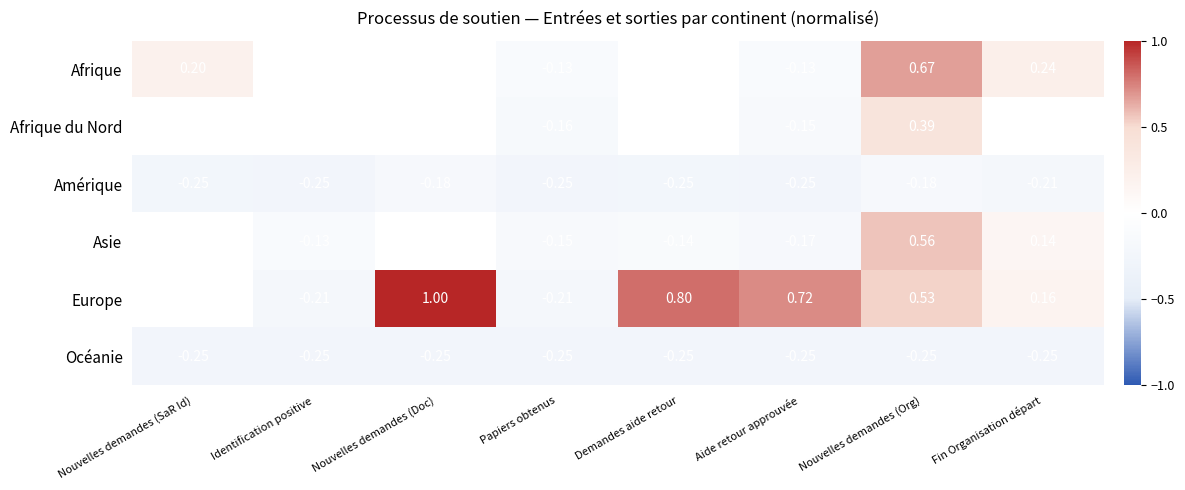

Is the value of Océanie at Nouvelles demandes (Doc) greater than the value of Afrique at Nouvelles demandes (SaR Id)?

No